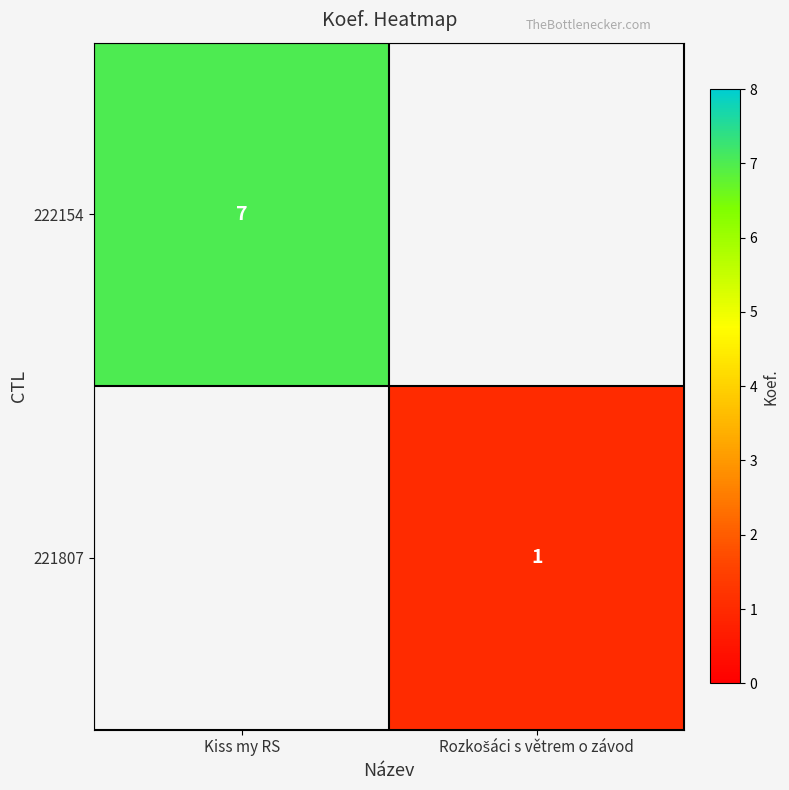

The 222154 series shows 7 at Kiss my RS. True or false?

True